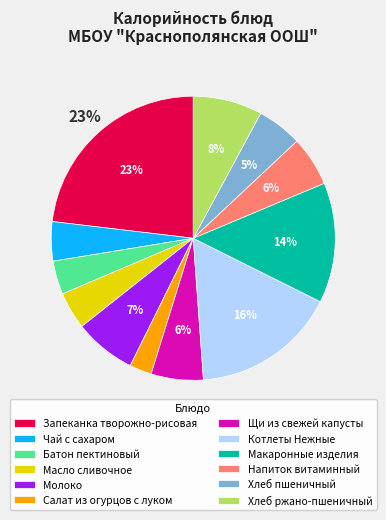

What is the ratio of the value at Масло сливочное to the value at Запеканка творожно-рисовая?

0.2